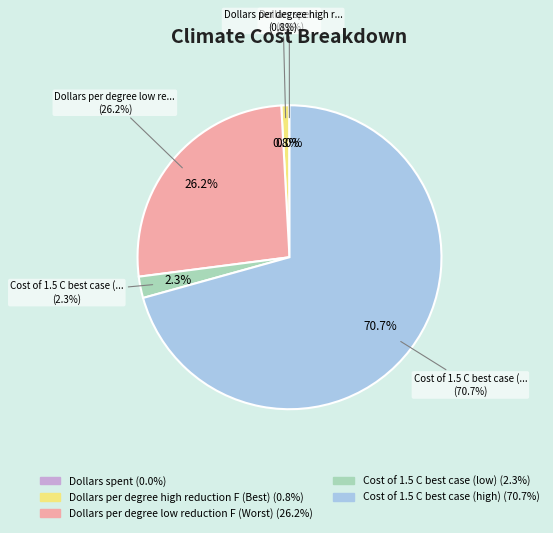

Count the number of slices in the pie.

5